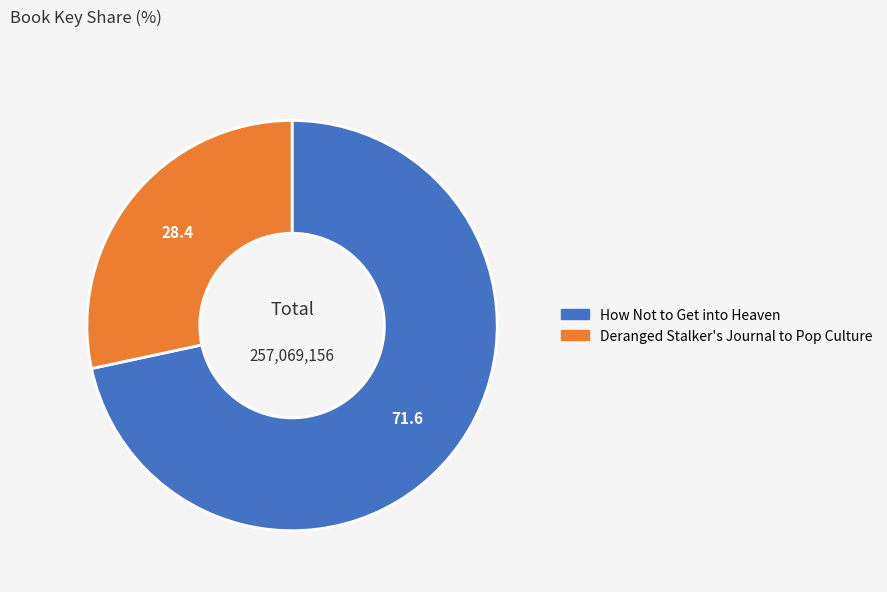

What is the largest slice in the pie chart?

How Not to Get into Heaven